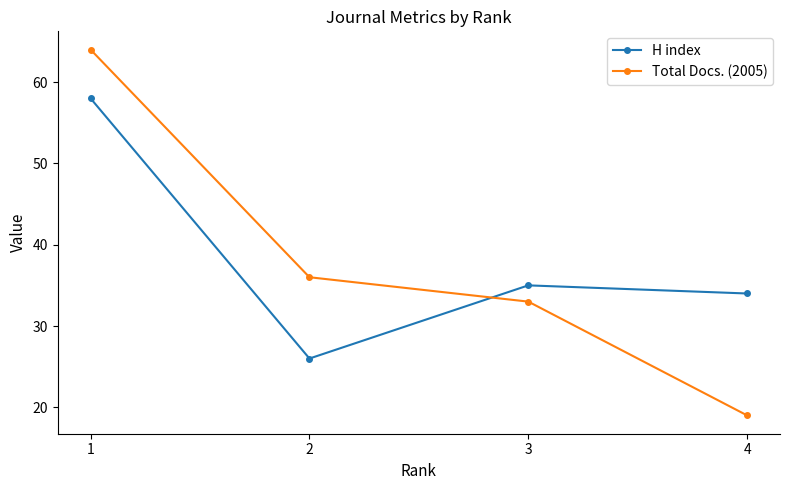

Is the value of H index at 3 greater than the value of Total Docs. (2005) at 3?

Yes